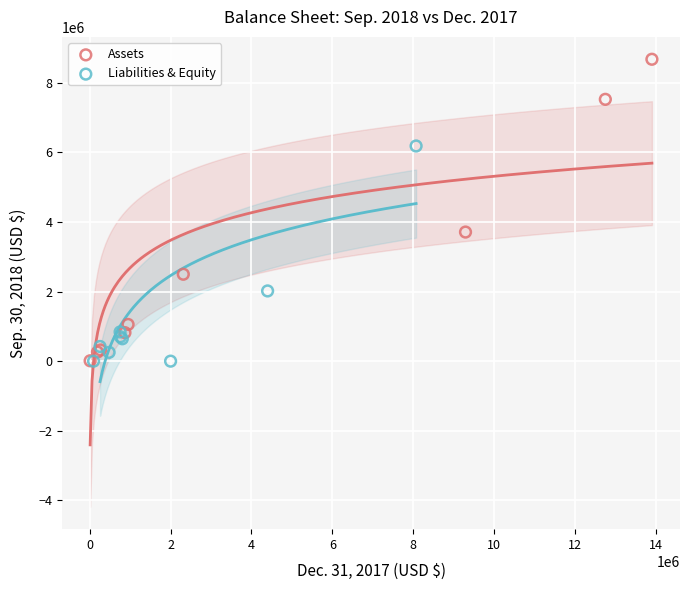

Which series has the largest Y range (max minus min)?

Assets